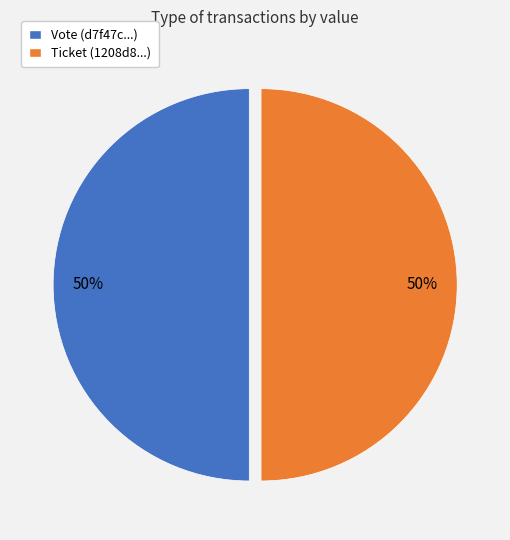

To the nearest percent, what is the combined percentage of Vote (d7f47c...) and Ticket (1208d8...)?

100%